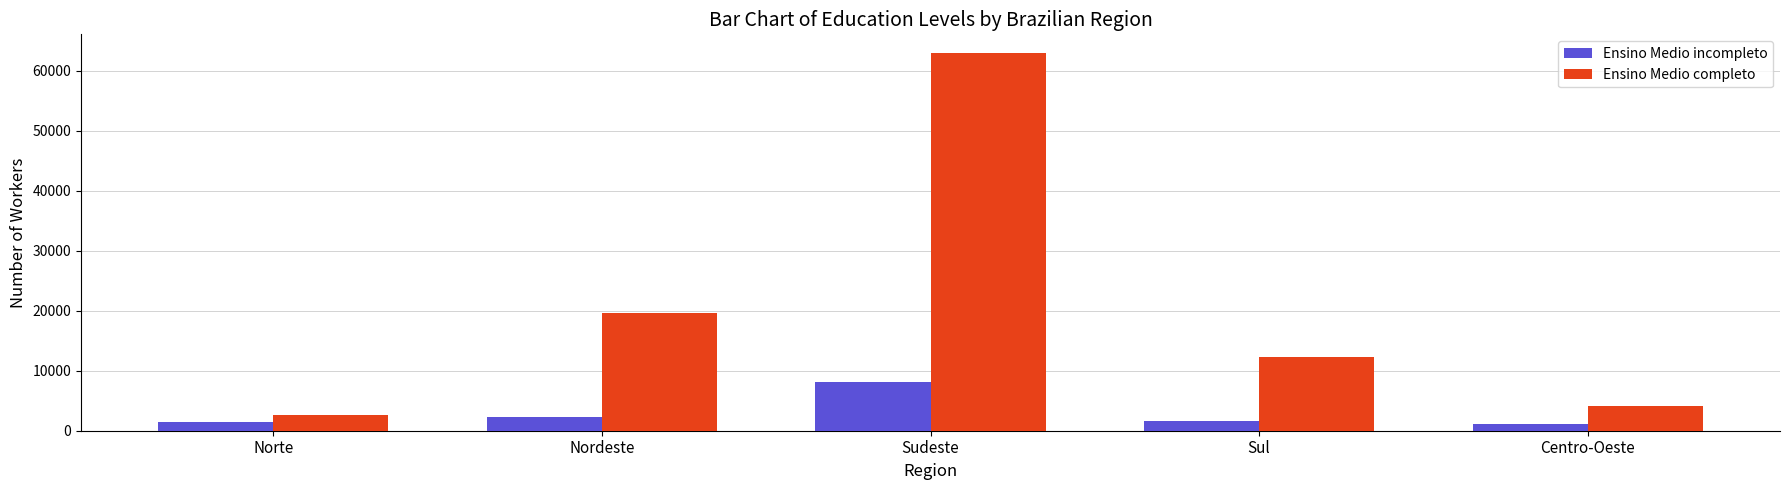

Which category has the highest value across all series?

Sudeste